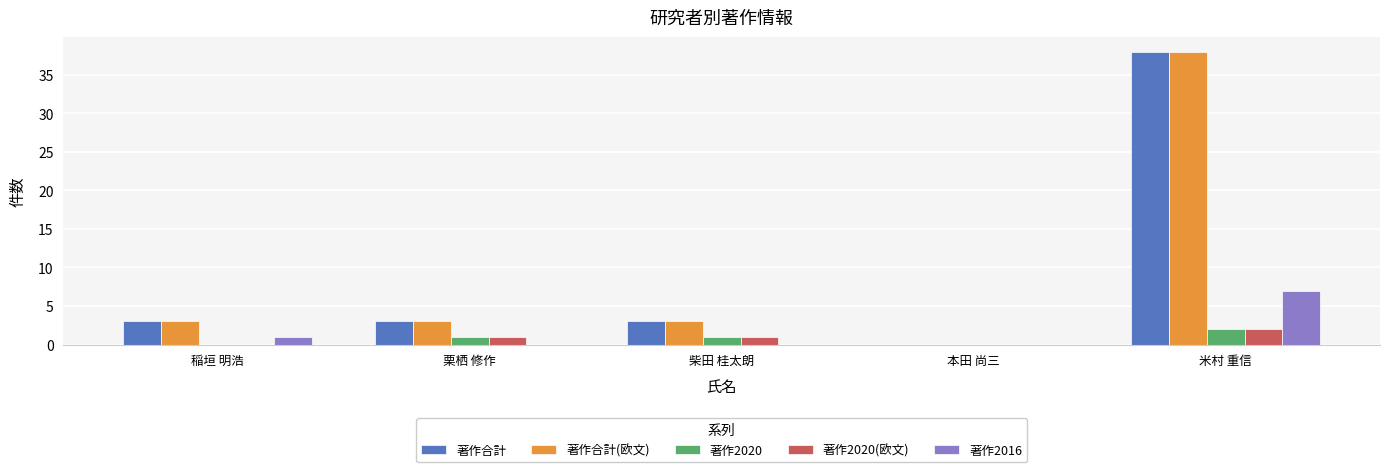

What is the total value across all series at 柴田 桂太朗?

8